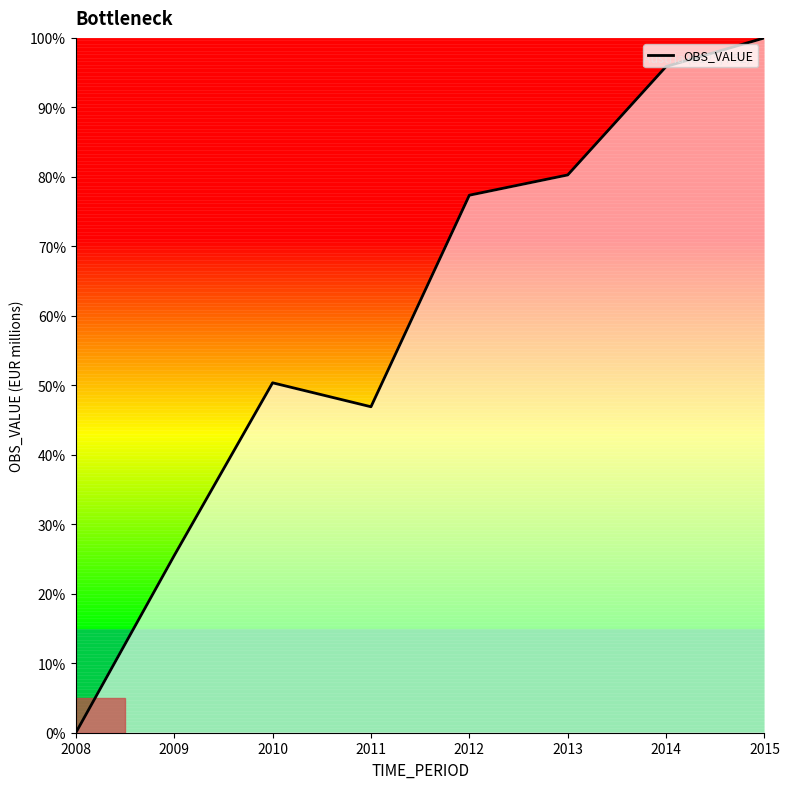

What is the ratio of the value at 2014 to the value at 2013?

1.2